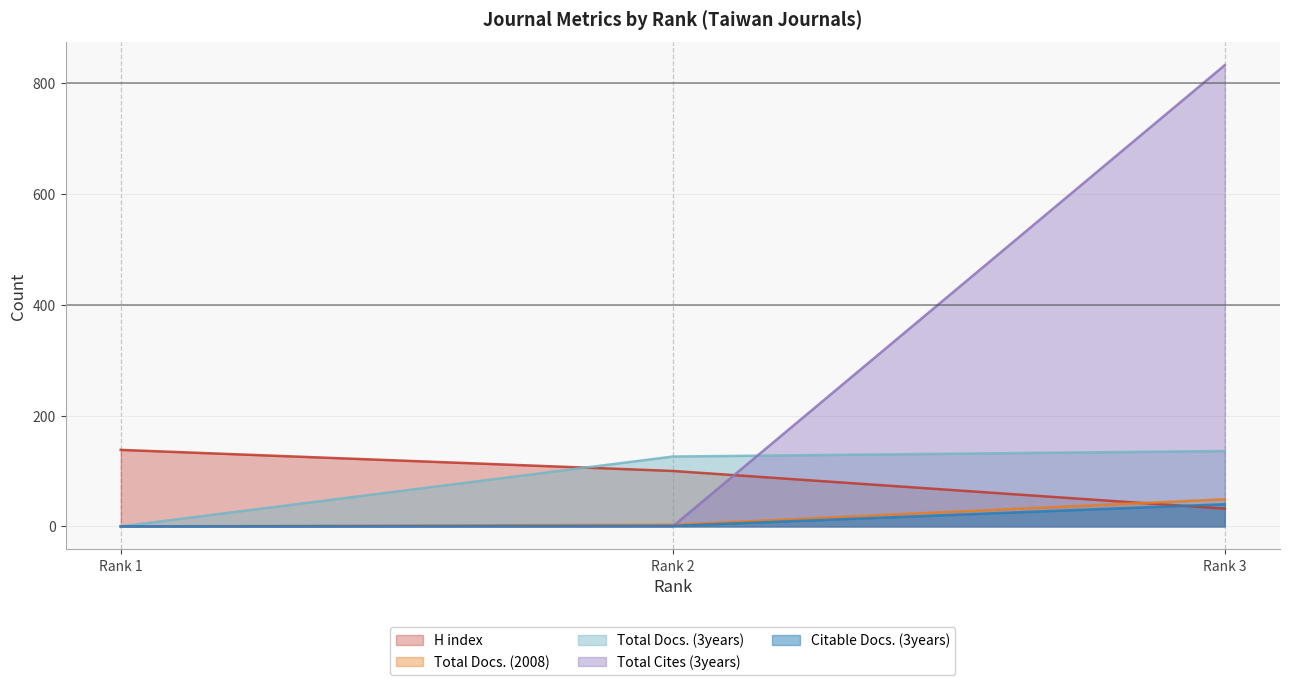

Rank the categories by Citable Docs. (3years) value from highest to lowest.

Rank 3, Rank 2, Rank 1